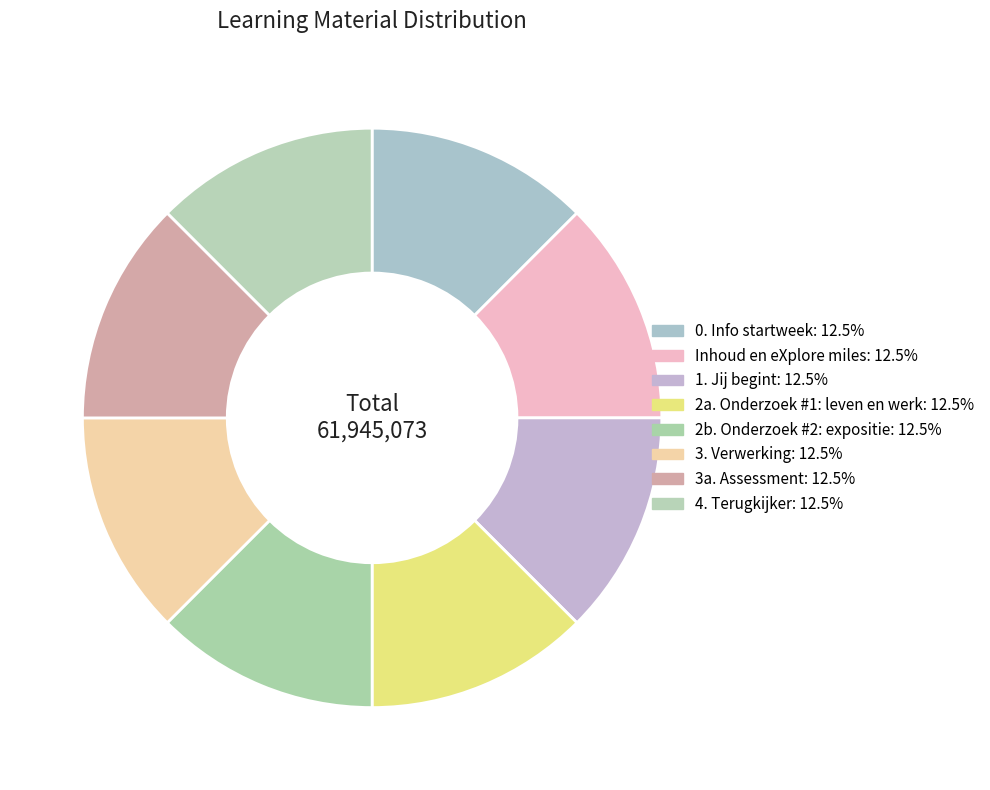

Count the number of slices in the pie.

8